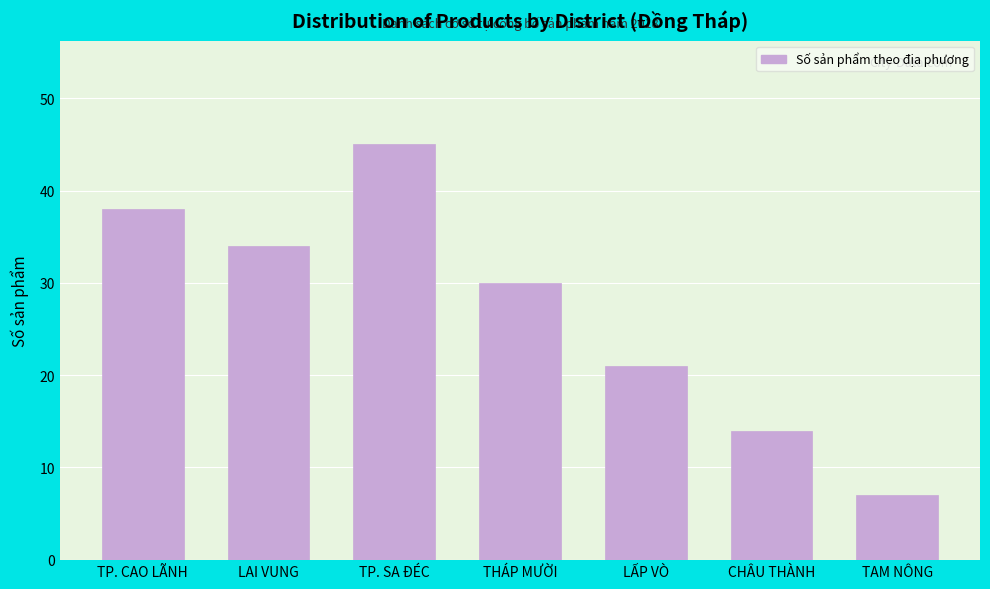

Reading right to left, list all the values displayed in this chart.

7	14	21	30	45	34	38